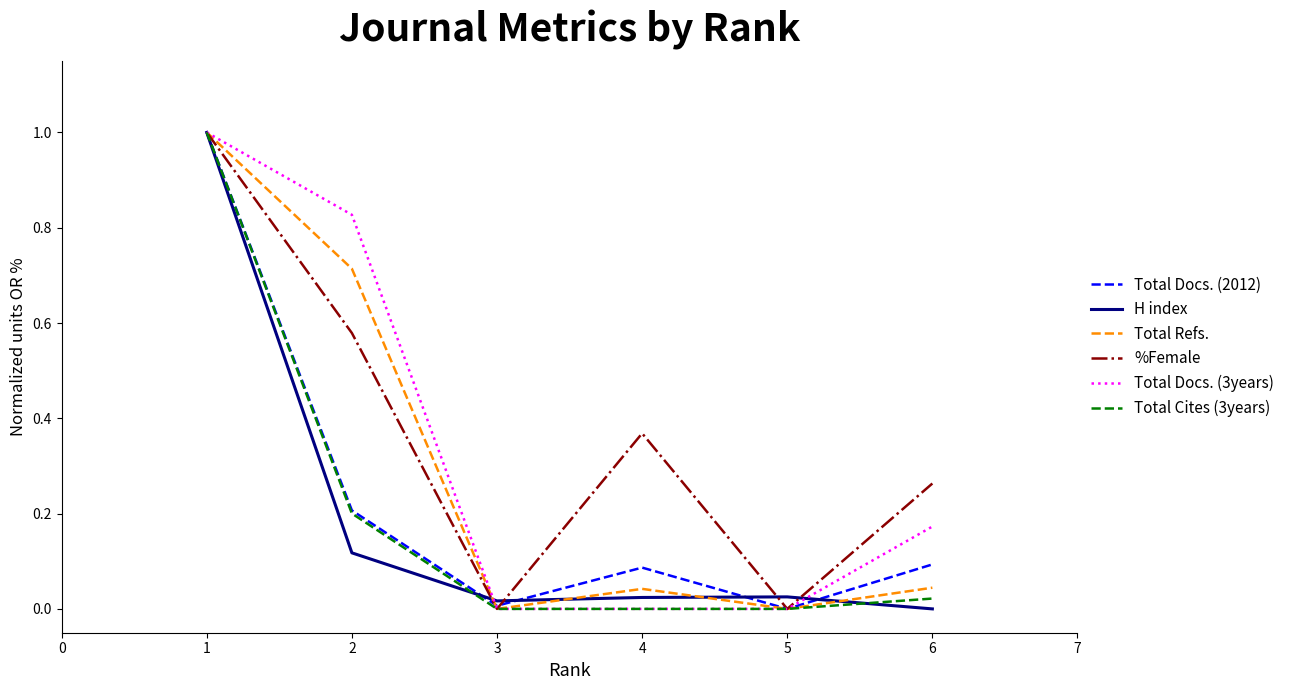

True or false: Total Cites (3years) has a value of -0.6 at 4.

False